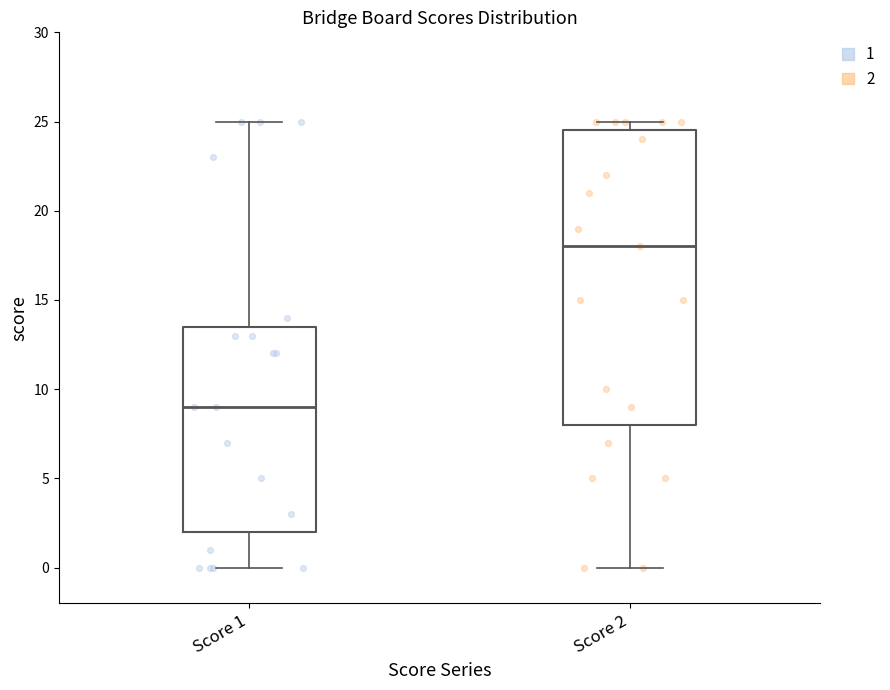

Reading left to right, read every box against the y-axis: the position of its median line, the range the box covers, and the ends of its whiskers. The values are not printed on the chart, so give them approximately, as read against the axis.

Score 1: median 9.0, box 2.0 to 13.5, whiskers 0.0 to 25.0
Score 2: median 18.0, box 8.0 to 24.5, whiskers 0.0 to 25.0